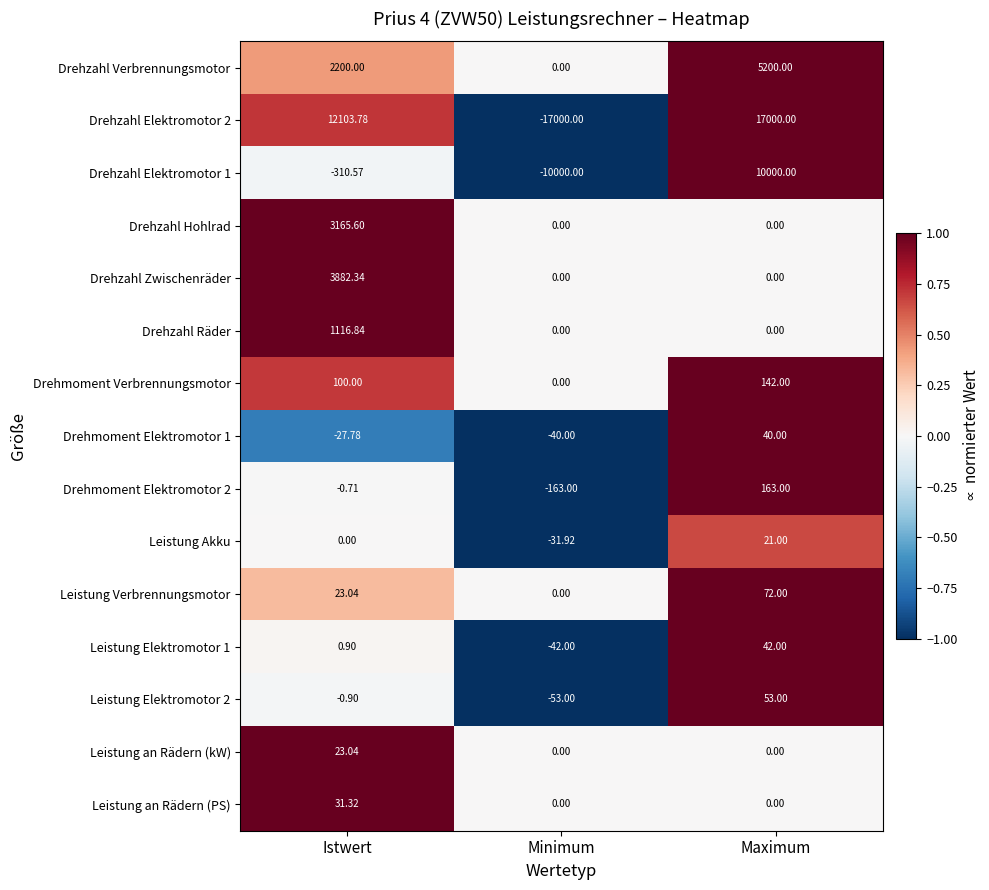

At which category does the chart reach its peak across all series?

Maximum